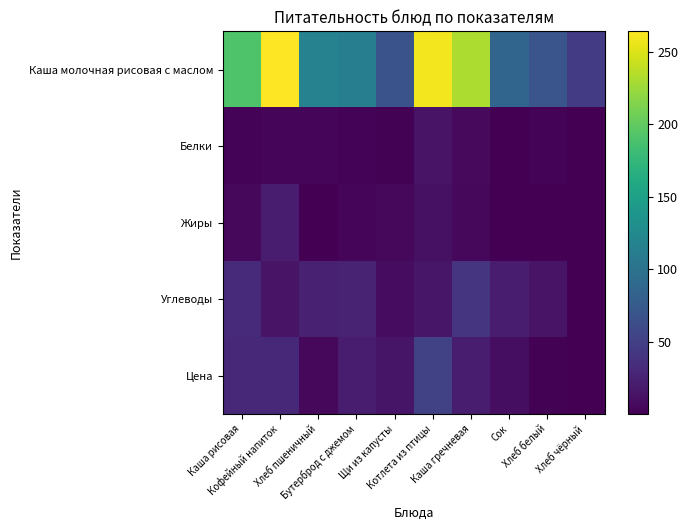

At which category is the sum across all series the highest?

Котлета из птицы